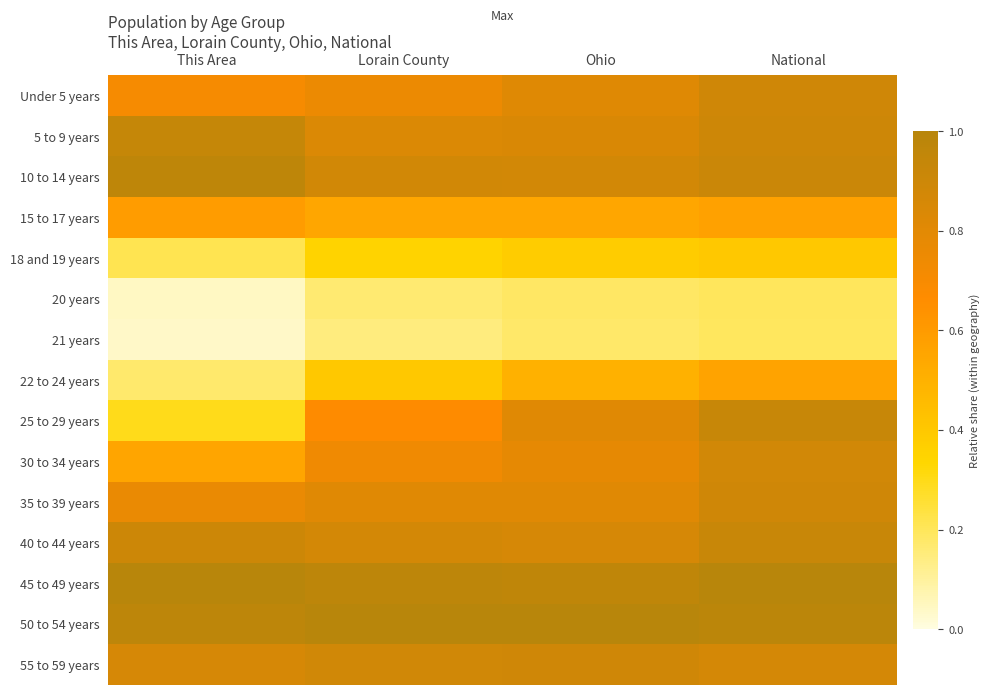

Reading left to right, transcribe all the data shown in this chart.

Under 5 years: This Area=0.7	Lorain County=0.8	Ohio=0.8	National=0.9
5 to 9 years: This Area=0.9	Lorain County=0.8	Ohio=0.8	National=0.9
10 to 14 years: This Area=1.0	Lorain County=0.9	Ohio=0.9	National=0.9
15 to 17 years: This Area=0.6	Lorain County=0.5	Ohio=0.5	National=0.6
18 and 19 years: This Area=0.2	Lorain County=0.3	Ohio=0.4	National=0.4
20 years: This Area=0.0	Lorain County=0.2	Ohio=0.2	National=0.2
21 years: This Area=0.0	Lorain County=0.1	Ohio=0.2	National=0.2
22 to 24 years: This Area=0.2	Lorain County=0.4	Ohio=0.5	National=0.6
25 to 29 years: This Area=0.3	Lorain County=0.7	Ohio=0.8	National=0.9
30 to 34 years: This Area=0.6	Lorain County=0.7	Ohio=0.8	National=0.9
35 to 39 years: This Area=0.8	Lorain County=0.8	Ohio=0.8	National=0.9
40 to 44 years: This Area=0.9	Lorain County=0.9	Ohio=0.9	National=0.9
45 to 49 years: This Area=1.0	Lorain County=1.0	Ohio=1.0	National=1.0
50 to 54 years: This Area=1.0	Lorain County=1.0	Ohio=1.0	National=1.0
55 to 59 years: This Area=0.9	Lorain County=0.9	Ohio=0.9	National=0.9